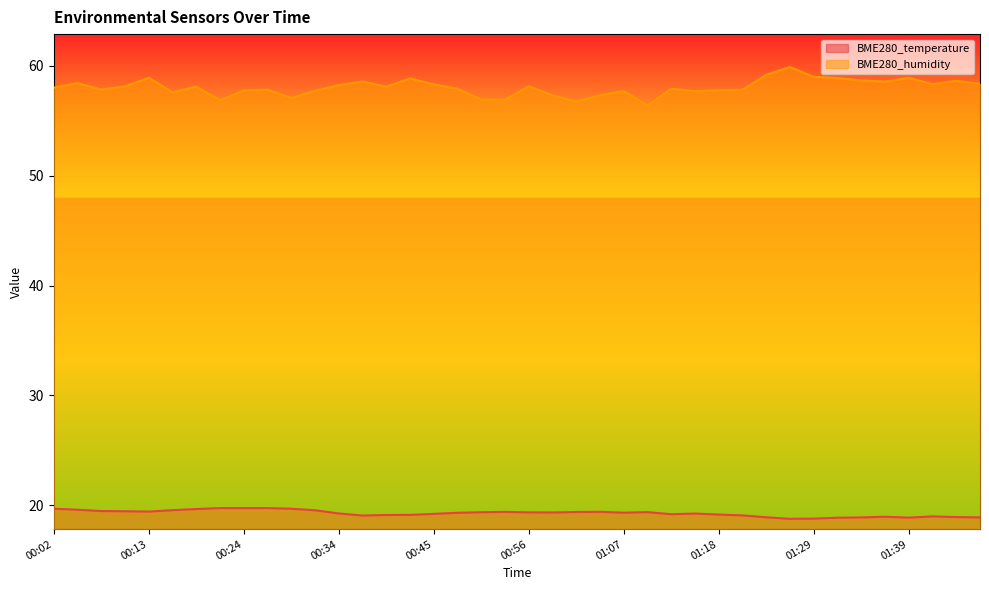

What is the total value across all series at 00:47?

77.2